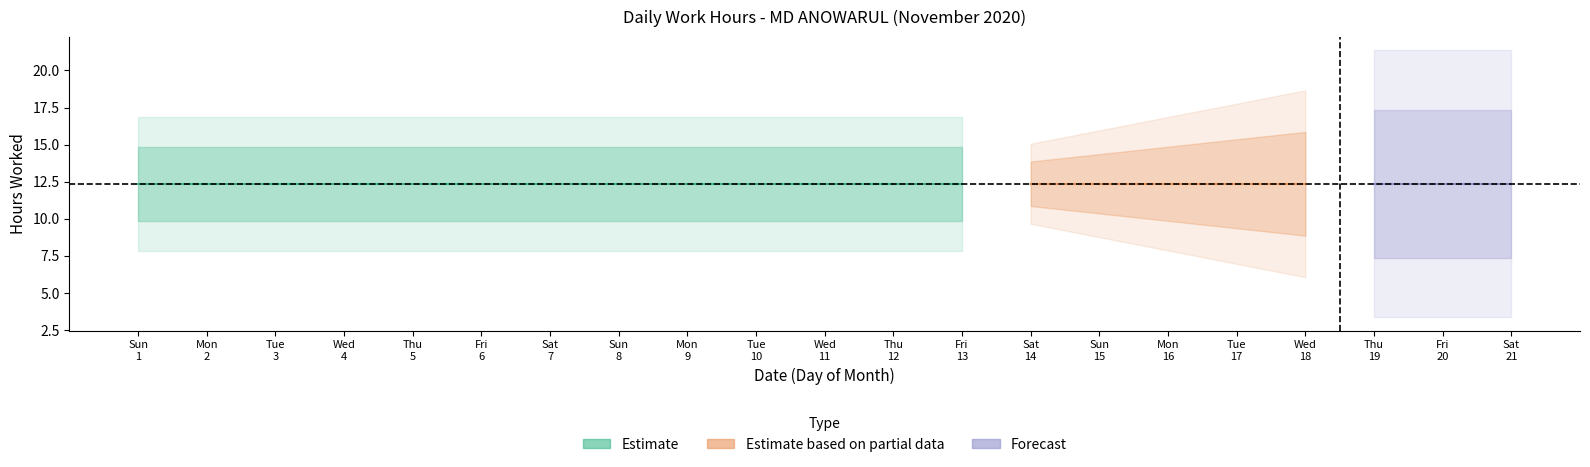

The chart shows a value of 14.7 at 11. True or false?

True